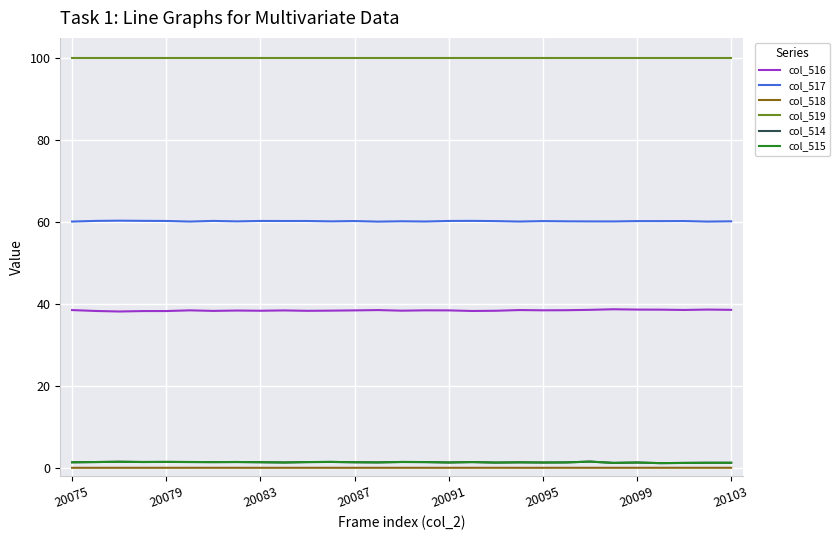

What is the sum of all col_514 values?

38.9